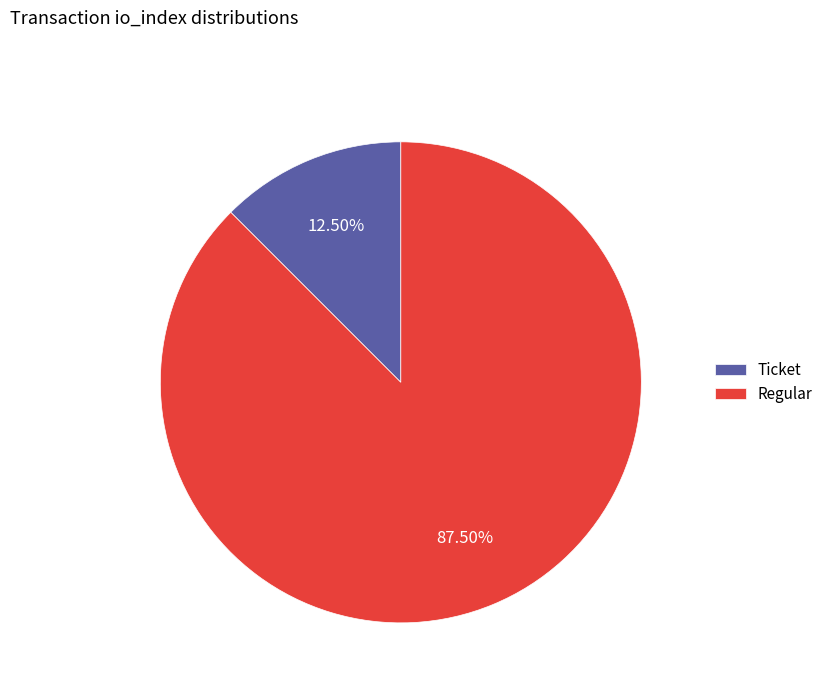

Which category accounts for the majority?

Regular